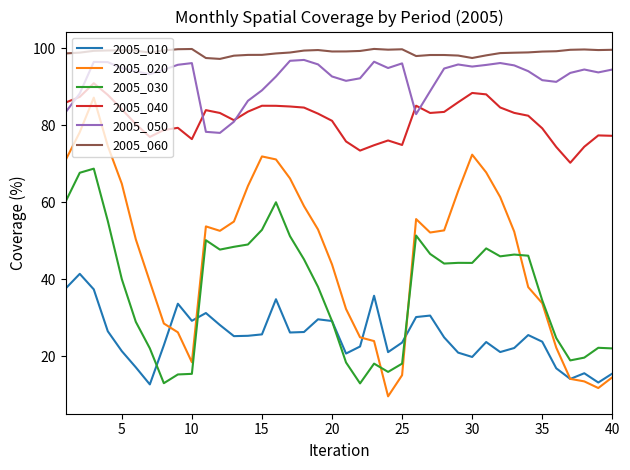

What are all the series names shown in the legend?

2005_010, 2005_020, 2005_030, 2005_040, 2005_050, 2005_060